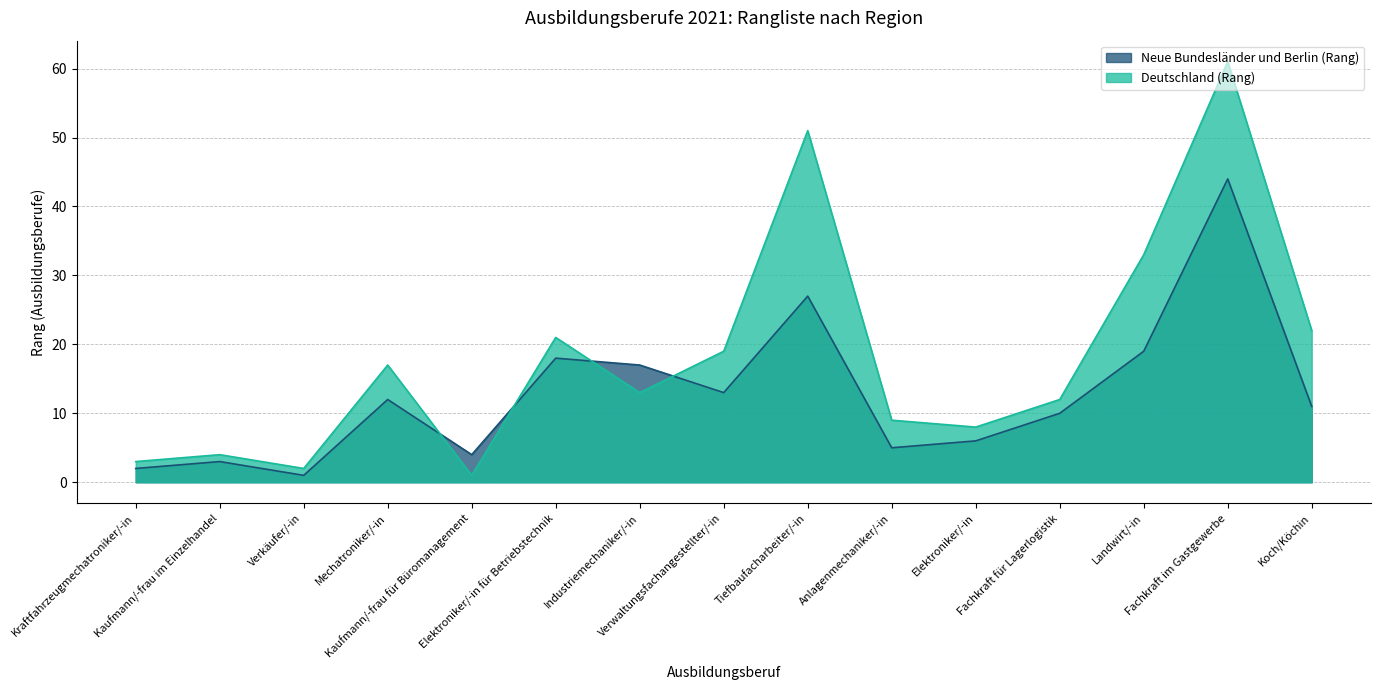

Rank the series by their average value, from highest to lowest.

Deutschland (Rang), Neue Bundesländer und Berlin (Rang)